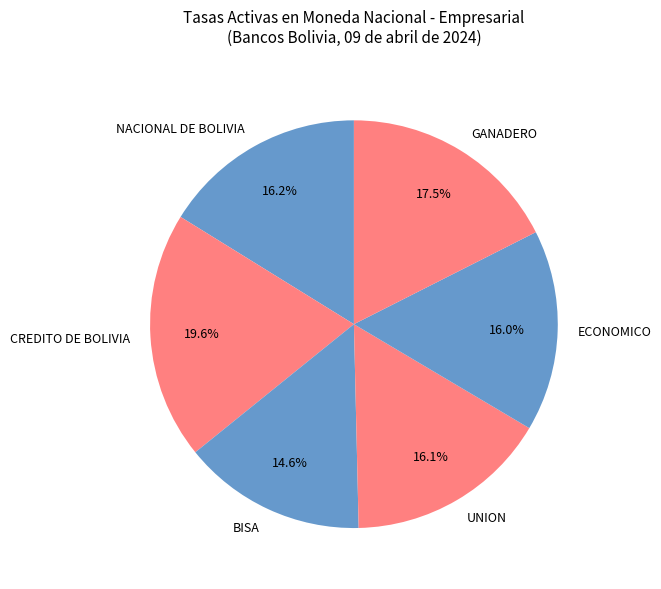

What is the smallest slice in the pie chart?

BISA